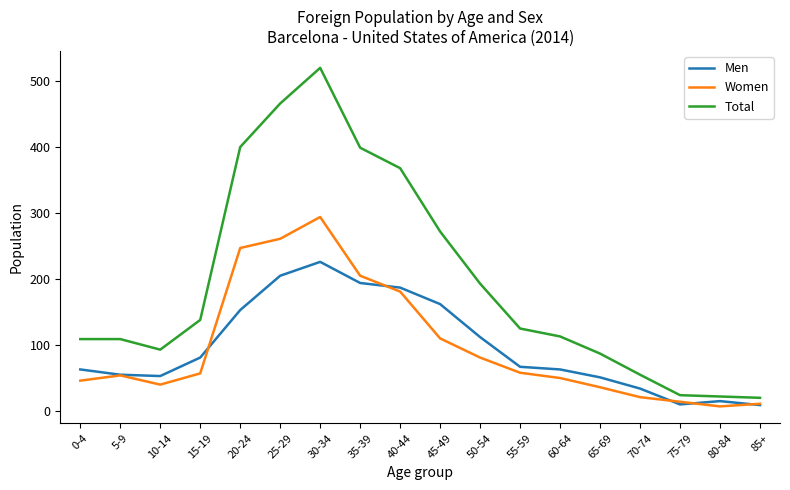

What is the spread (max minus min) of values at 45-49?

162